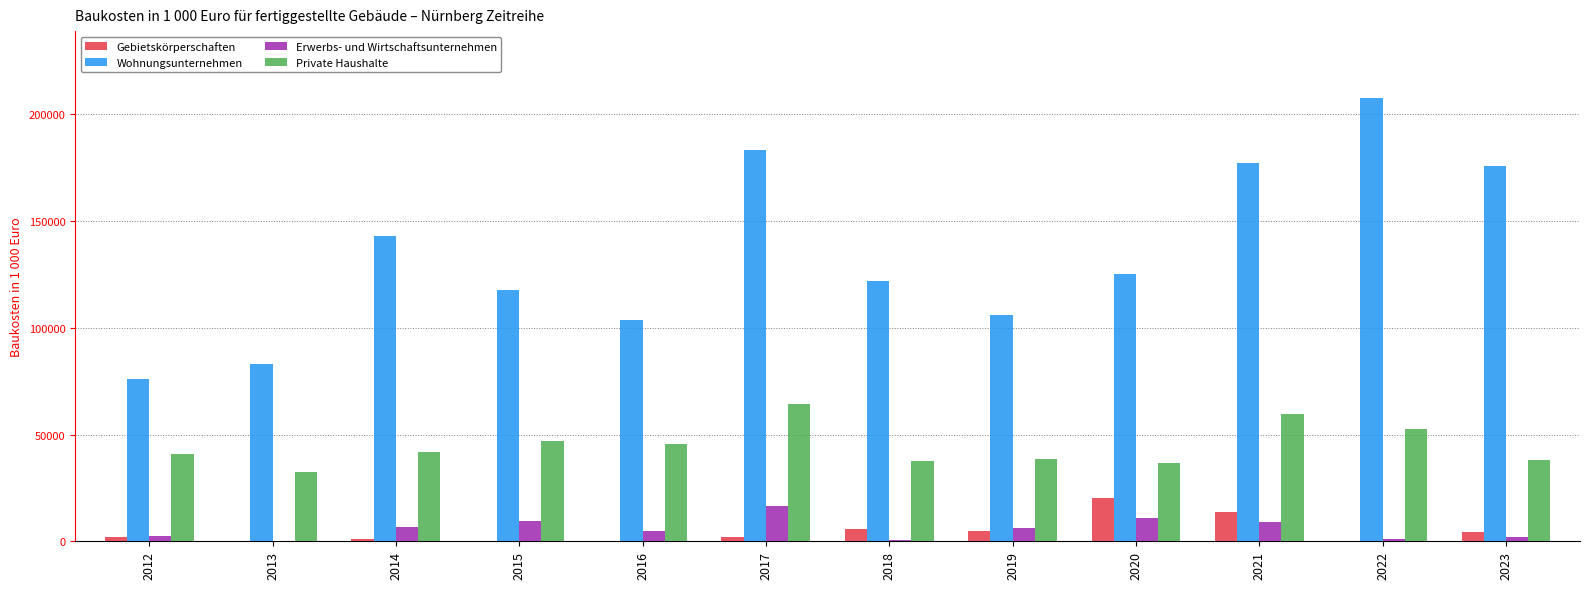

Which series has the largest range (max minus min)?

Wohnungsunternehmen